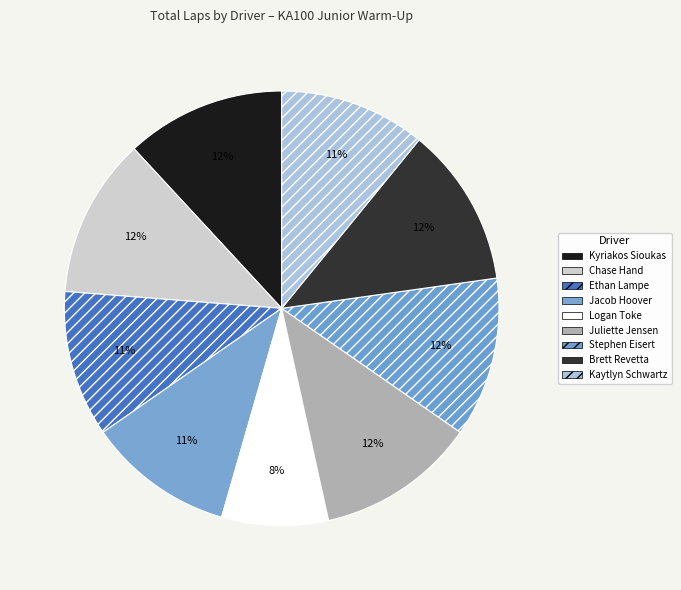

Does Brett Revetta account for over 50% of the chart?

No